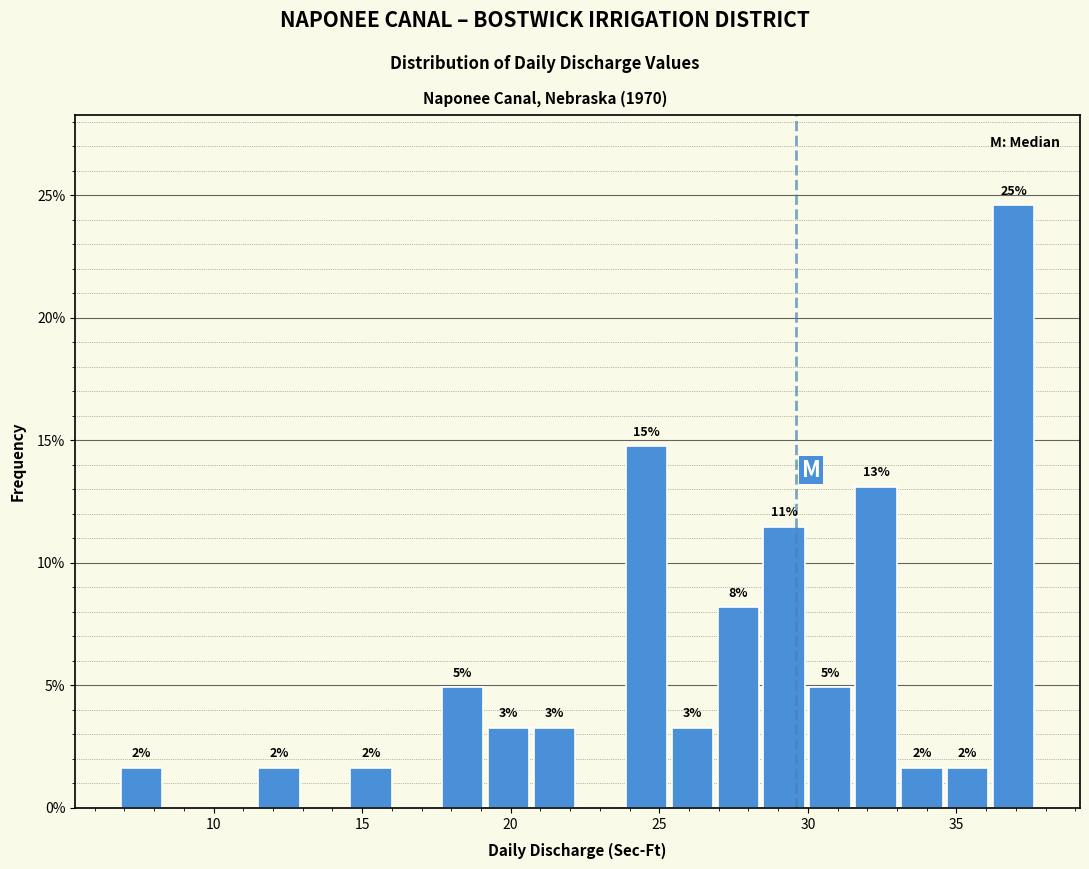

Read against the x-axis, roughly where is the centre of the tallest bar?

37.0